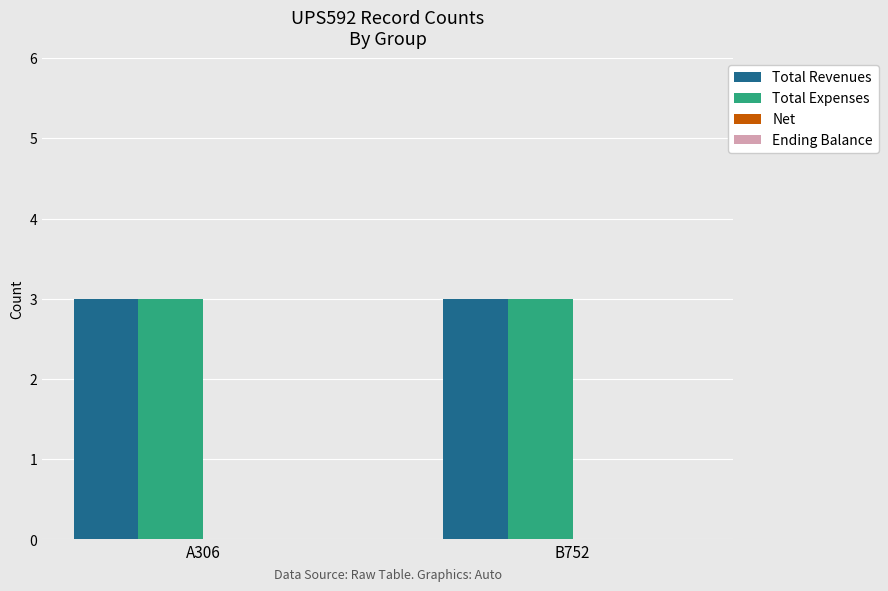

Rank the series by their maximum value, from lowest to highest.

Net, Ending Balance, Total Revenues, Total Expenses